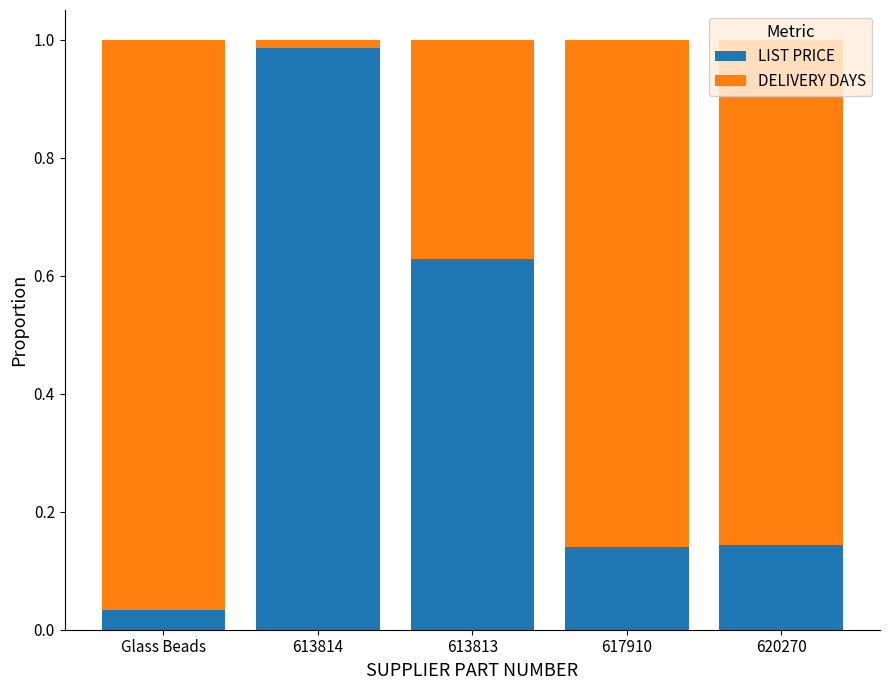

Which category has the lowest value in the LIST PRICE series?

Glass Beads